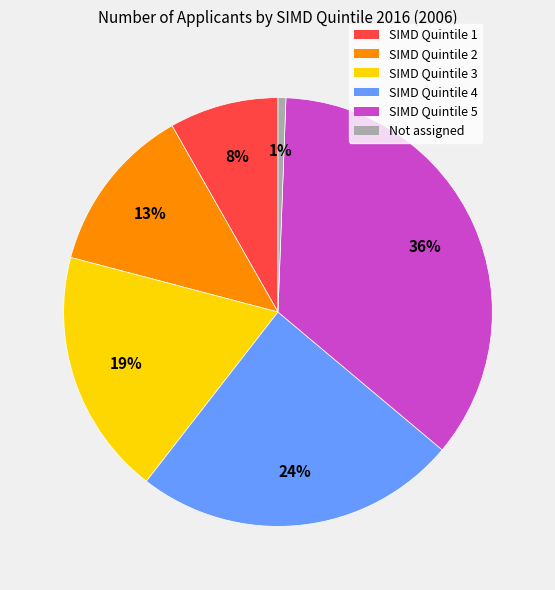

Between Not assigned and SIMD Quintile 1, which is larger?

SIMD Quintile 1